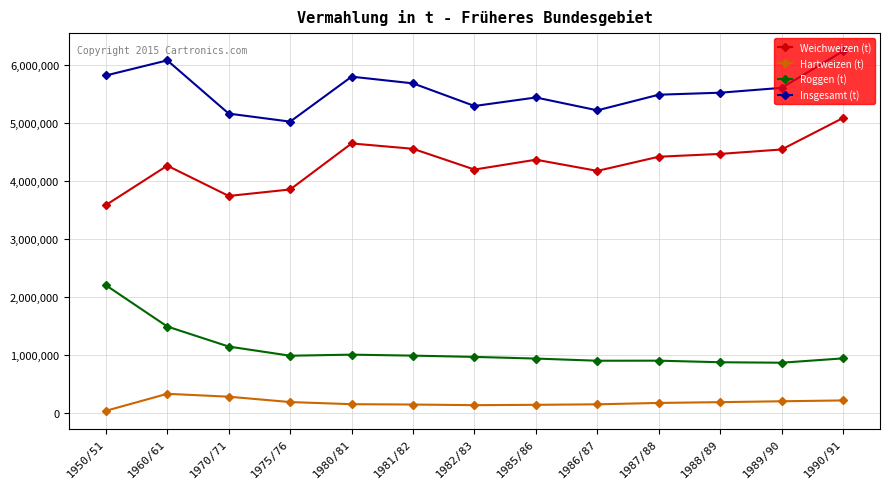

What is the value of the Hartweizen (t) point at the 11th from the left?

183506